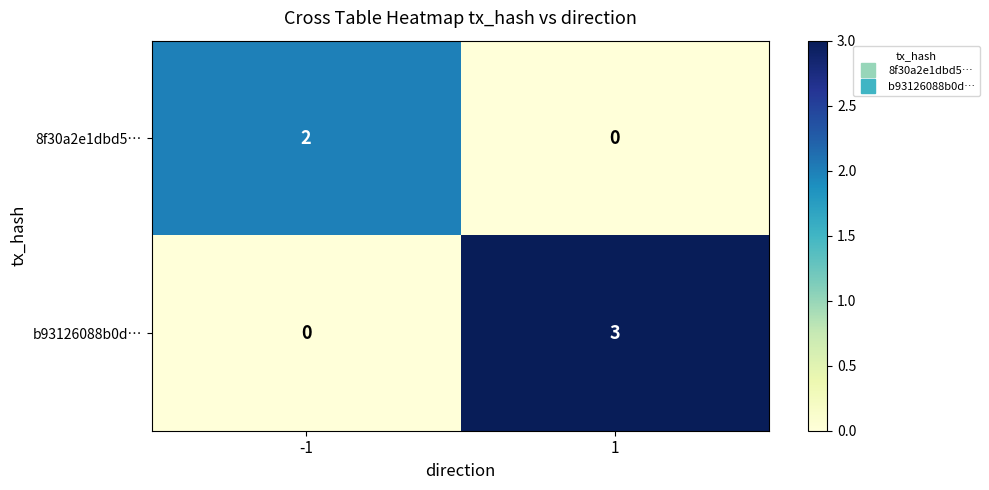

The b93126088b0d… series shows 1 at 1. True or false?

False